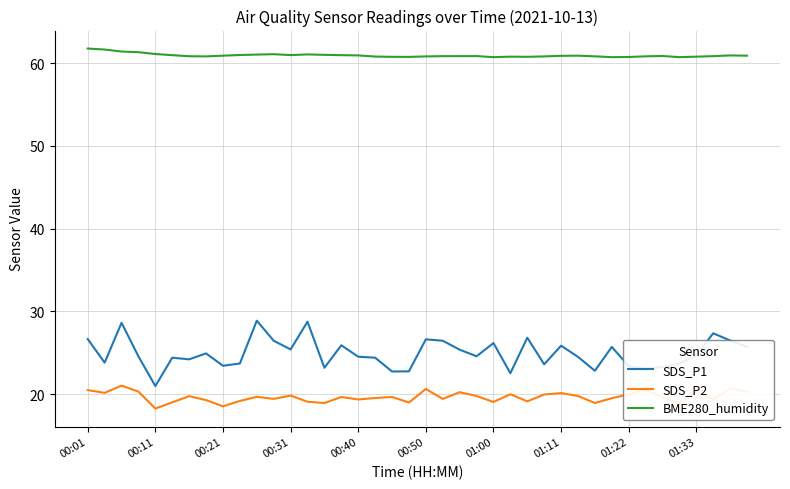

Rank the series by their maximum value, from highest to lowest.

BME280_humidity, SDS_P1, SDS_P2